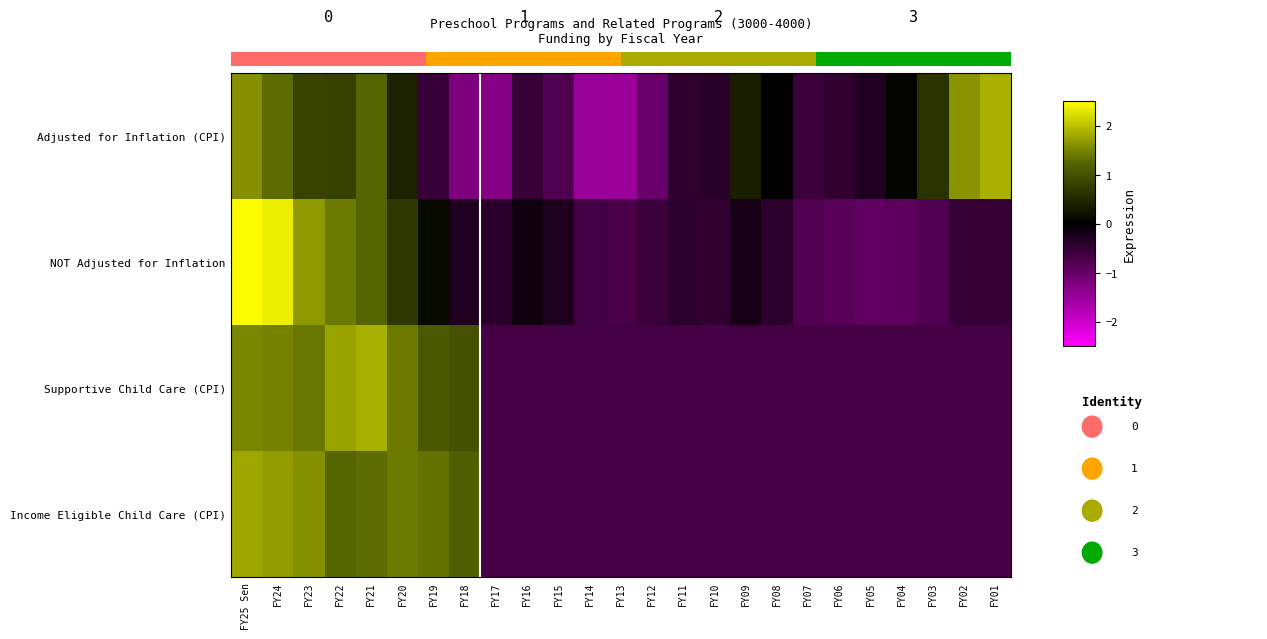

Between FY14 and FY11, which is larger?

FY11